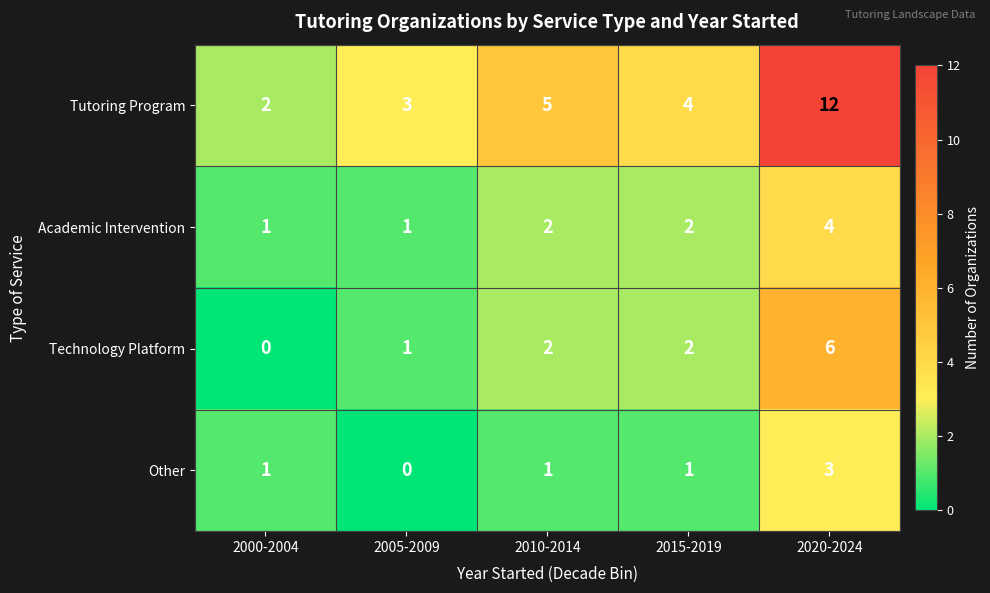

True or false: Tutoring Program has a value of 4 at 2015-2019.

True